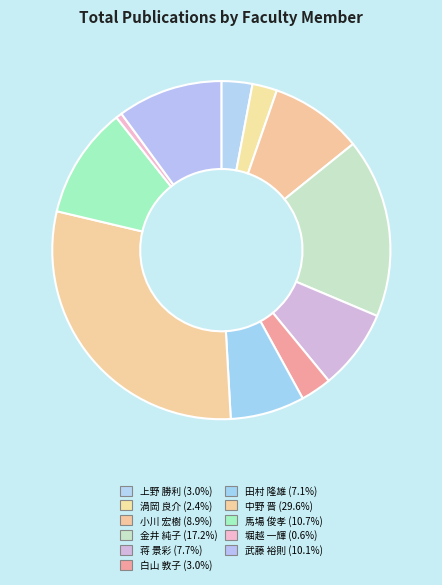

True or false: 小川 宏樹 accounts for 9% of the total.

True